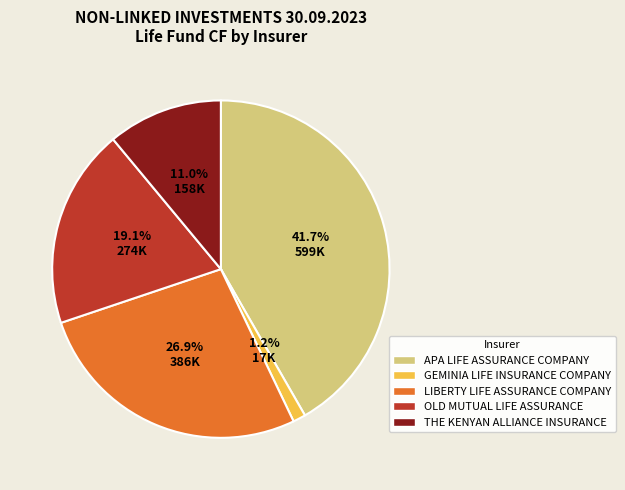

Which slice is the largest?

APA LIFE ASSURANCE COMPANY